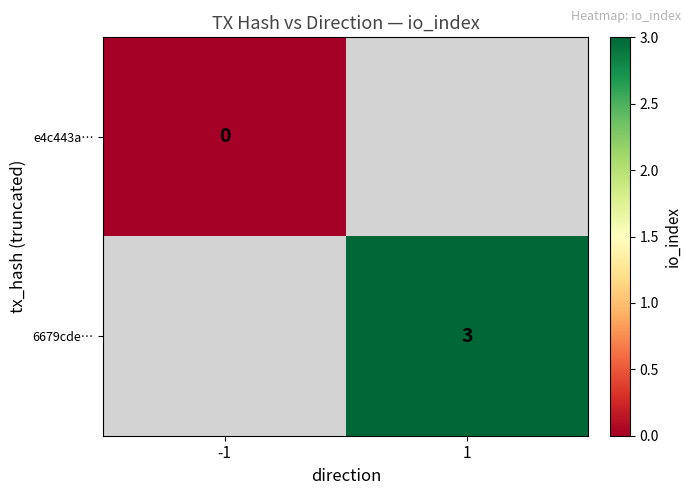

The value of 6679cde… at 1 is 1. True or false?

False